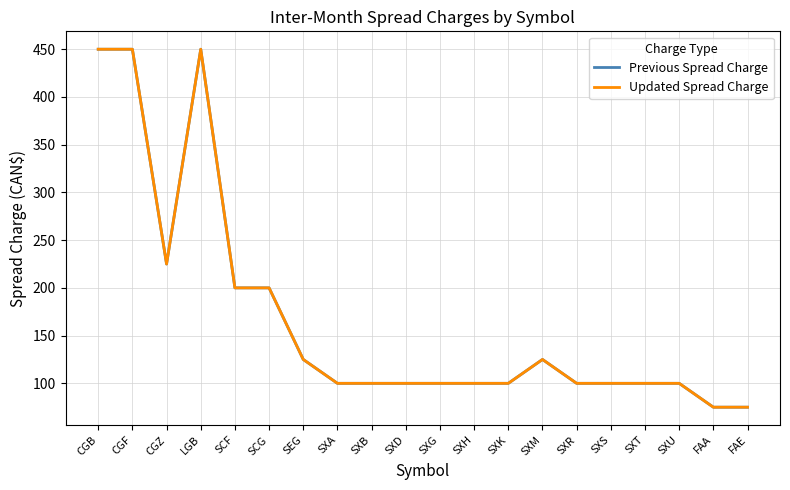

How many lines are shown in the chart?

2